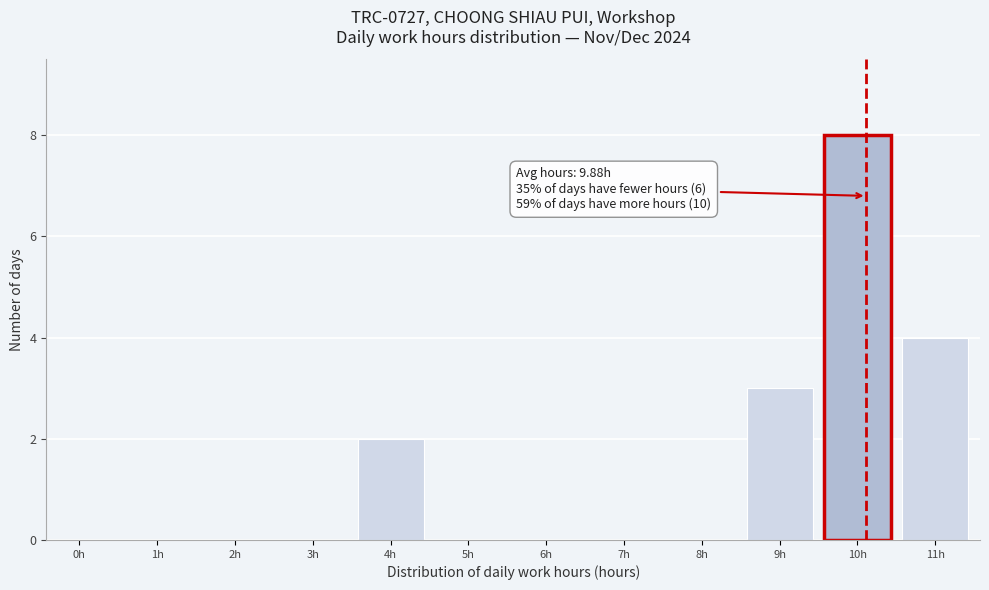

Reading right to left, extract all data points from this chart.

11h=4	10h=8	9h=3	8h=0	7h=0	6h=0	5h=0	4h=2	3h=0	2h=0	1h=0	0h=0